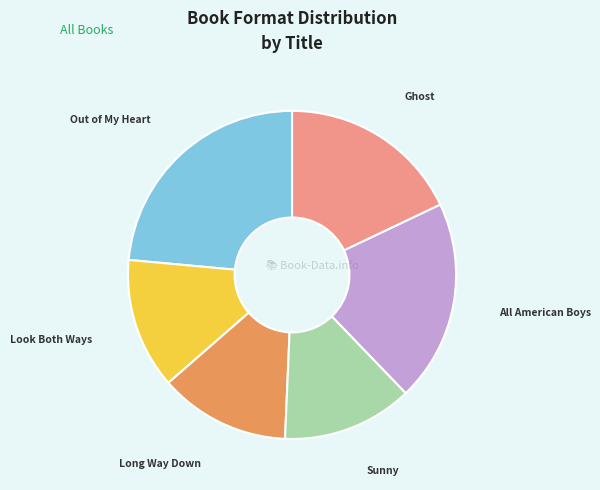

Is Long Way Down the majority of the pie?

No